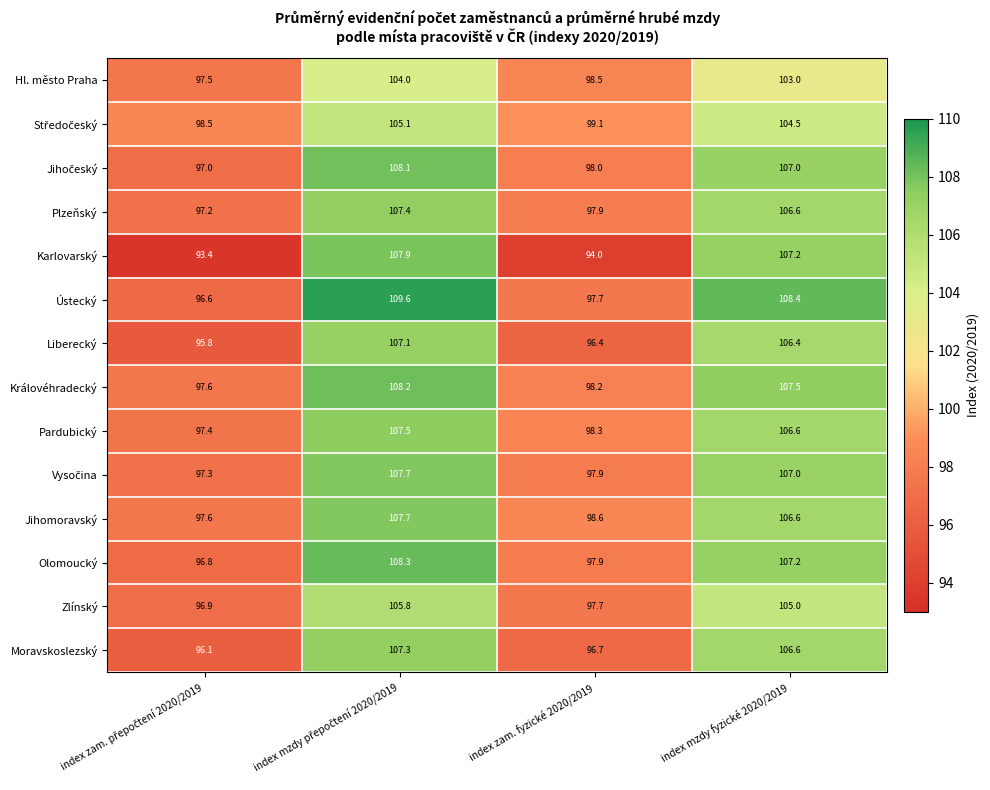

What is the approximate value of Jihomoravský at index mzdy fyzické 2020/2019?

106.6